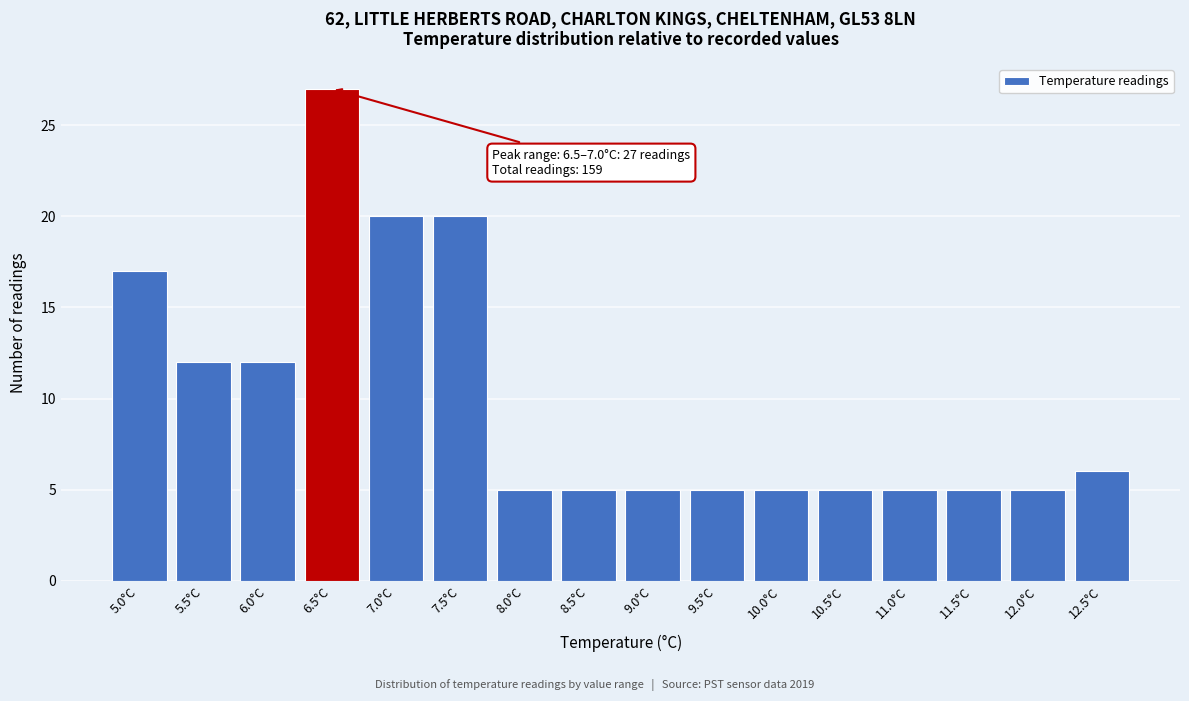

Reading left to right, what are all the values shown in this chart?

5.0°C=17	5.5°C=12	6.0°C=12	6.5°C=27	7.0°C=20	7.5°C=20	8.0°C=5	8.5°C=5	9.0°C=5	9.5°C=5	10.0°C=5	10.5°C=5	11.0°C=5	11.5°C=5	12.0°C=5	12.5°C=6